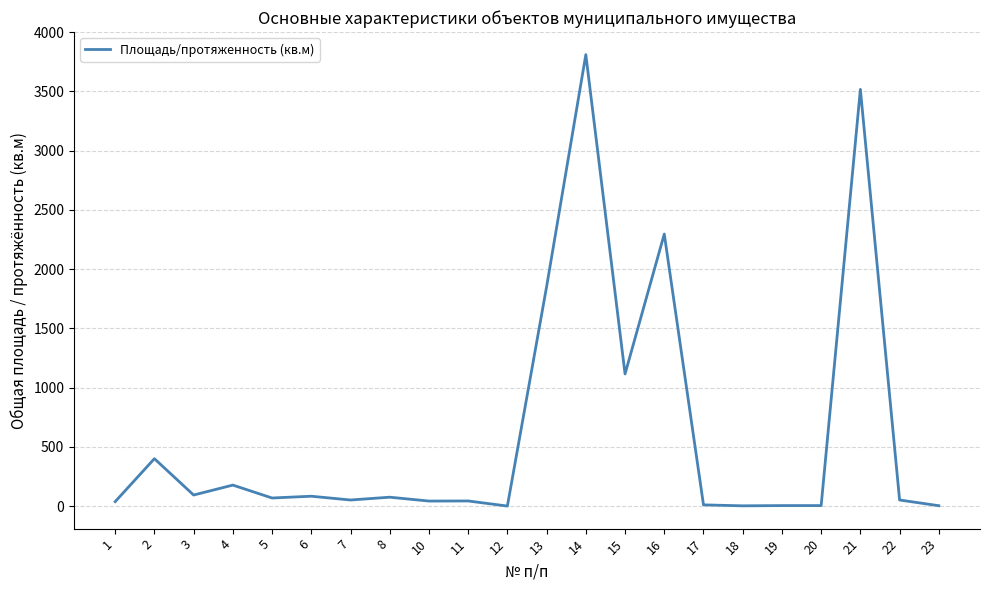

What is the maximum value shown in the chart?

3810.0